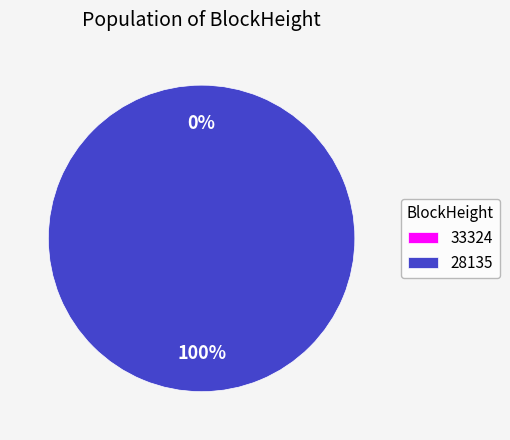

Between 33324 and 28135, which is larger?

28135